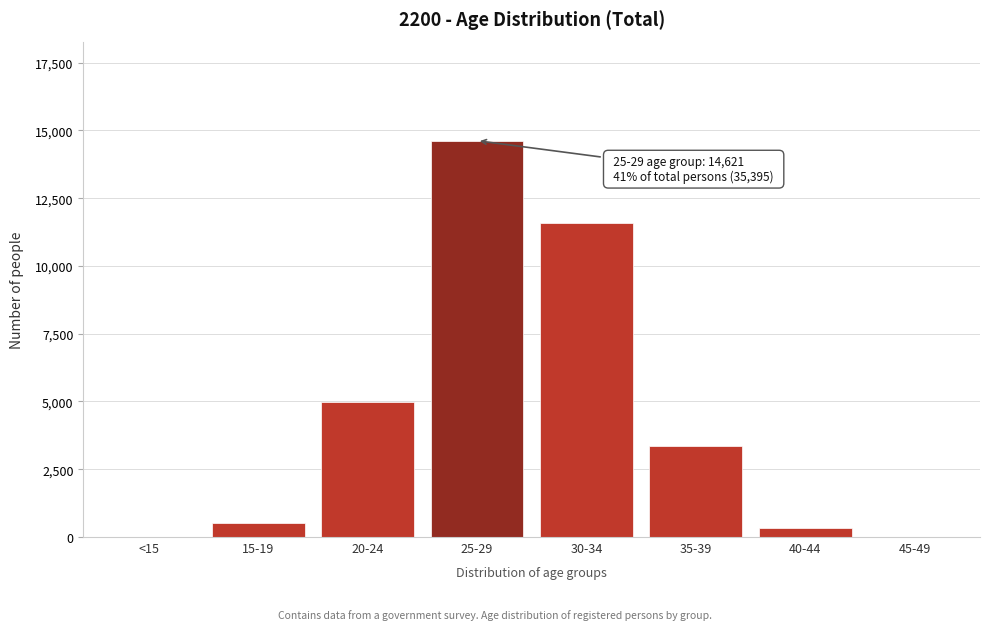

What is the sum of all values?

35395